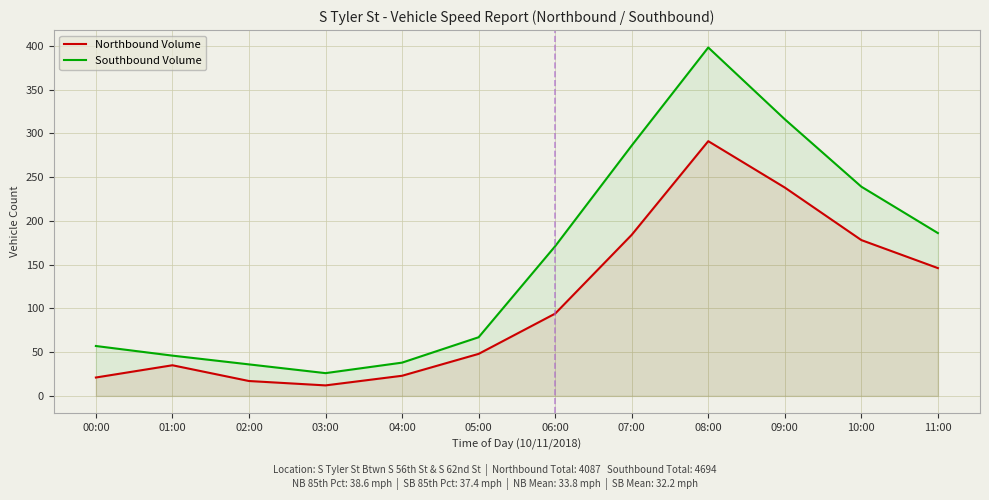

Reading left to right, list all the values displayed in this chart.

Northbound Volume: 21	35	17	12	23	48	94	184	291	238	178	146
Southbound Volume: 57	46	36	26	38	67	171	286	398	316	239	186